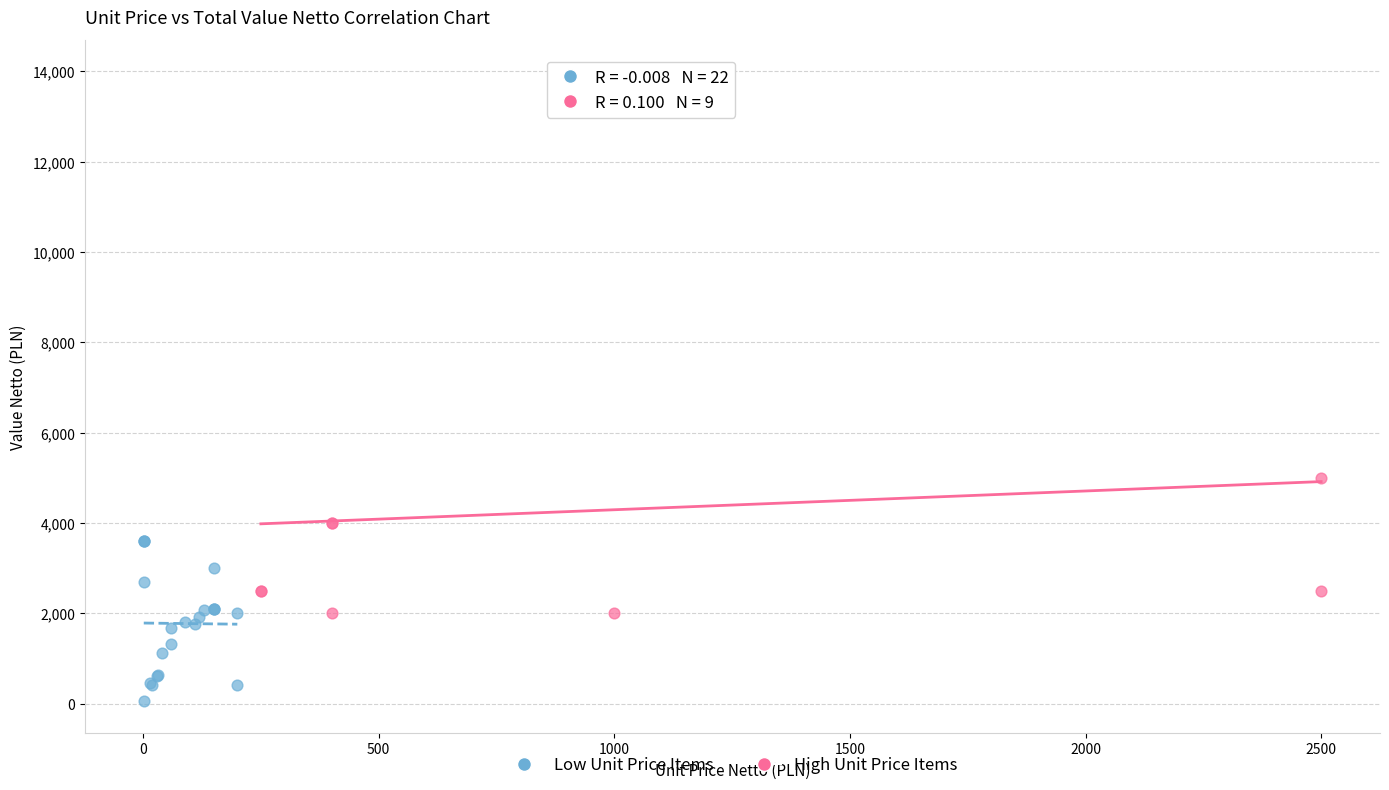

Which series reaches the minimum Y coordinate?

Low Unit Price Items